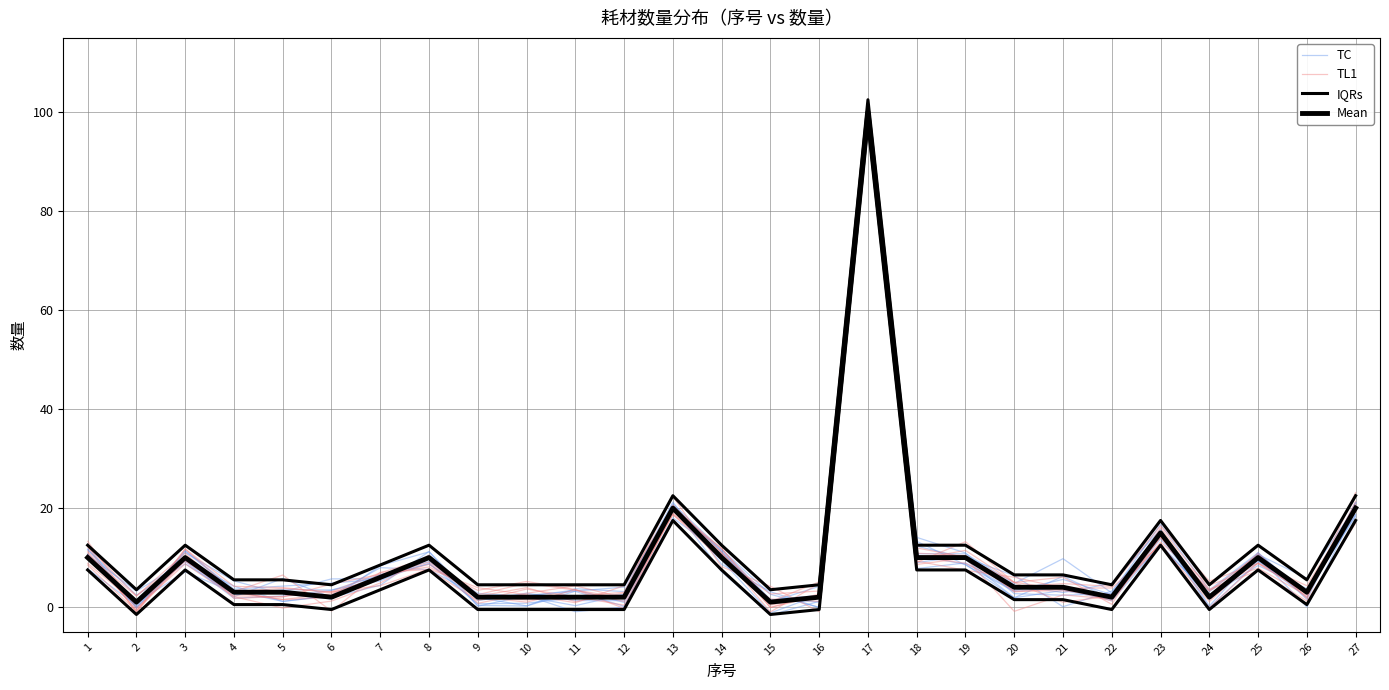

Where does the IQRs series first go above 6?

1